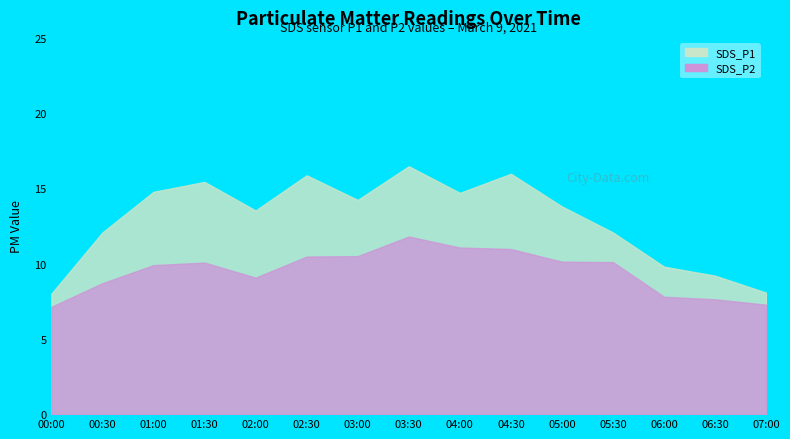

What is the difference between the second highest and second lowest values in the SDS_P1 series?

7.9